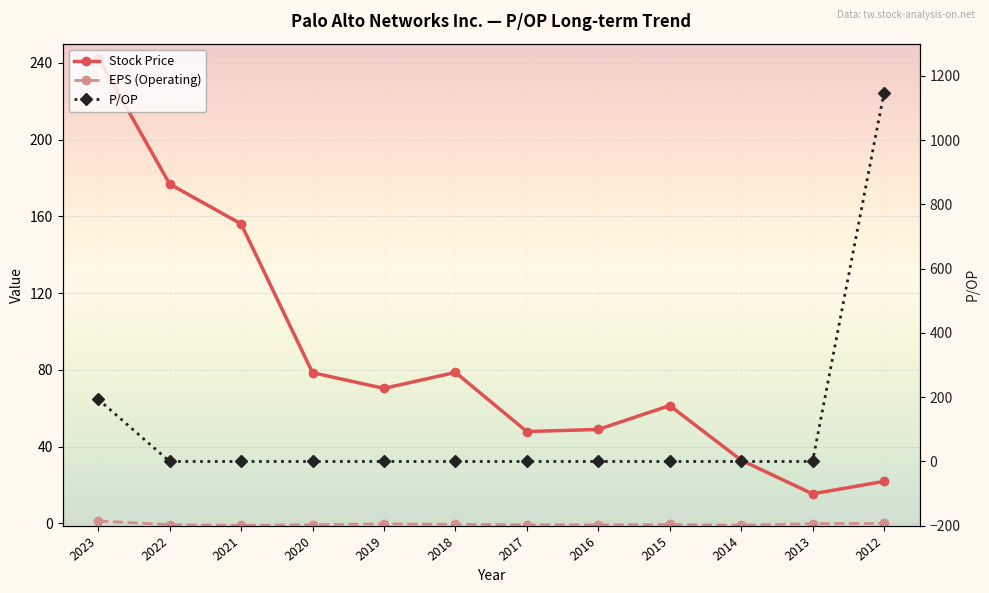

Which series has the widest spread of values?

P/OP